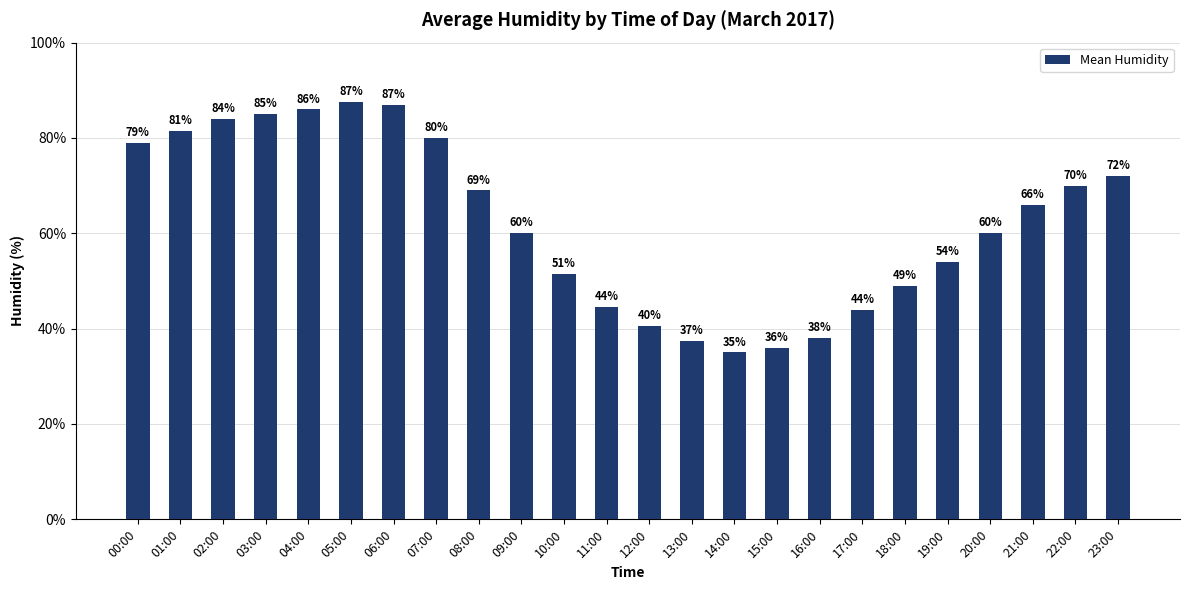

What is the smallest value displayed?

35.0